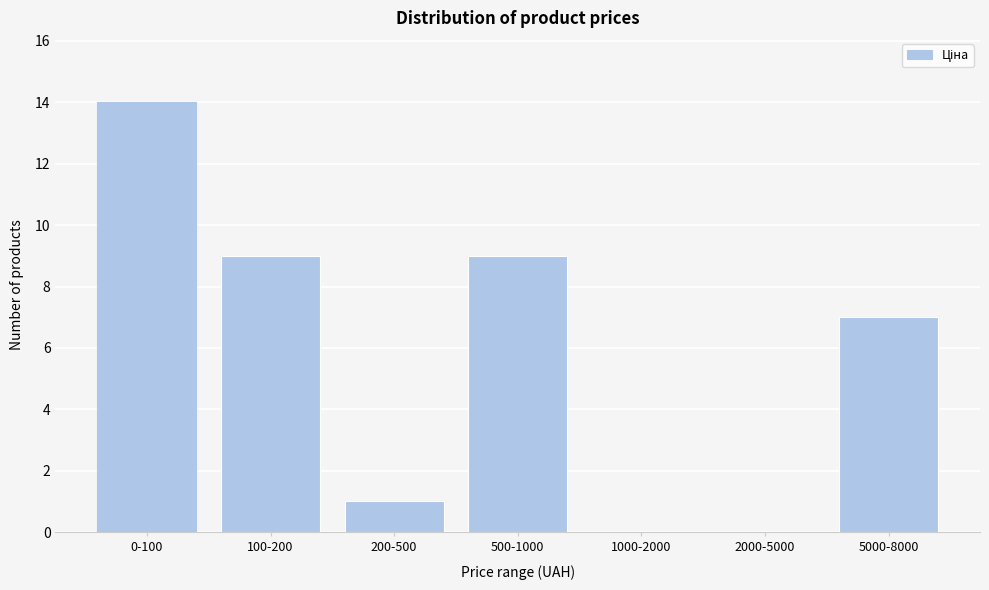

Reading left to right, transcribe all the data shown in this chart.

0-100=14	100-200=9	200-500=1	500-1000=9	1000-2000=0	2000-5000=0	5000-8000=7